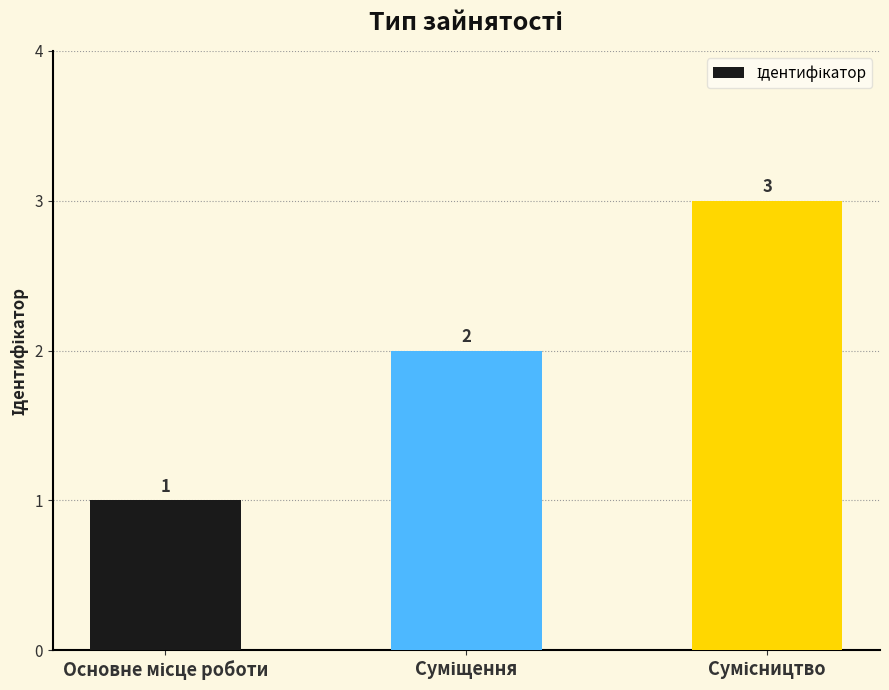

What is the greatest value displayed?

3